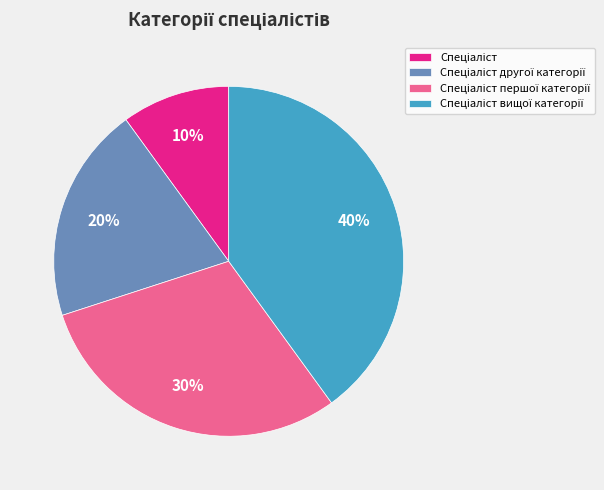

To the nearest percent, what is the difference between the largest and smallest slice percentages?

30%